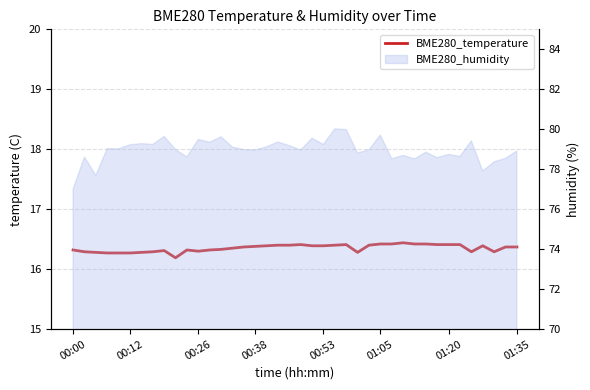

True or false: the data shows 16.3 at 00:26.

True